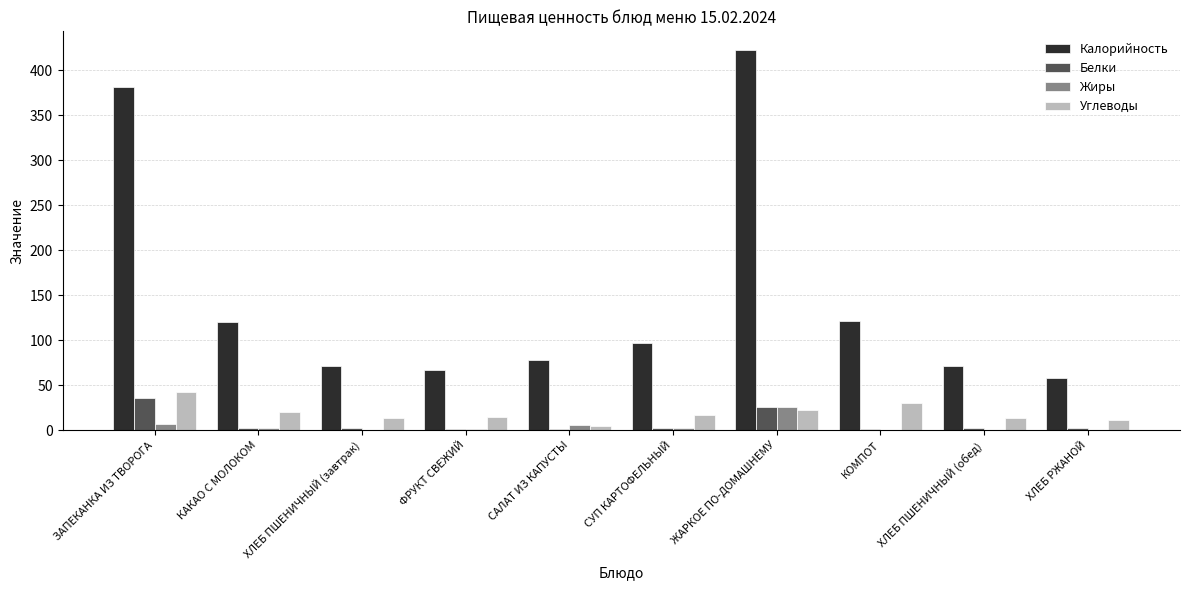

What is the difference between the Углеводы values at КОМПОТ and ЖАРКОЕ ПО-ДОМАШНЕМУ?

8